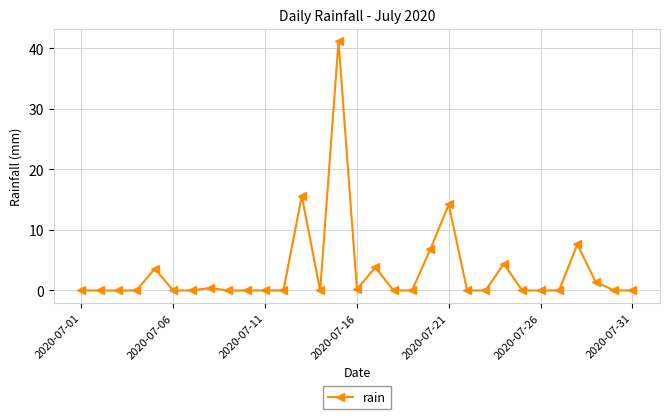

What is the greatest value displayed?

41.2